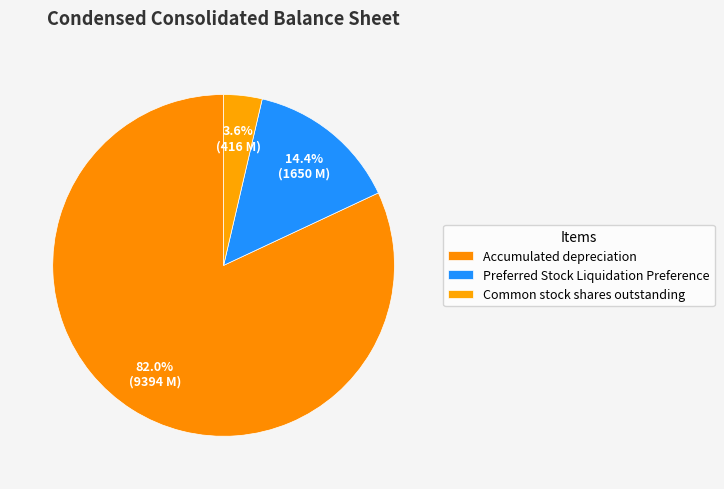

Count the number of slices in the pie.

3